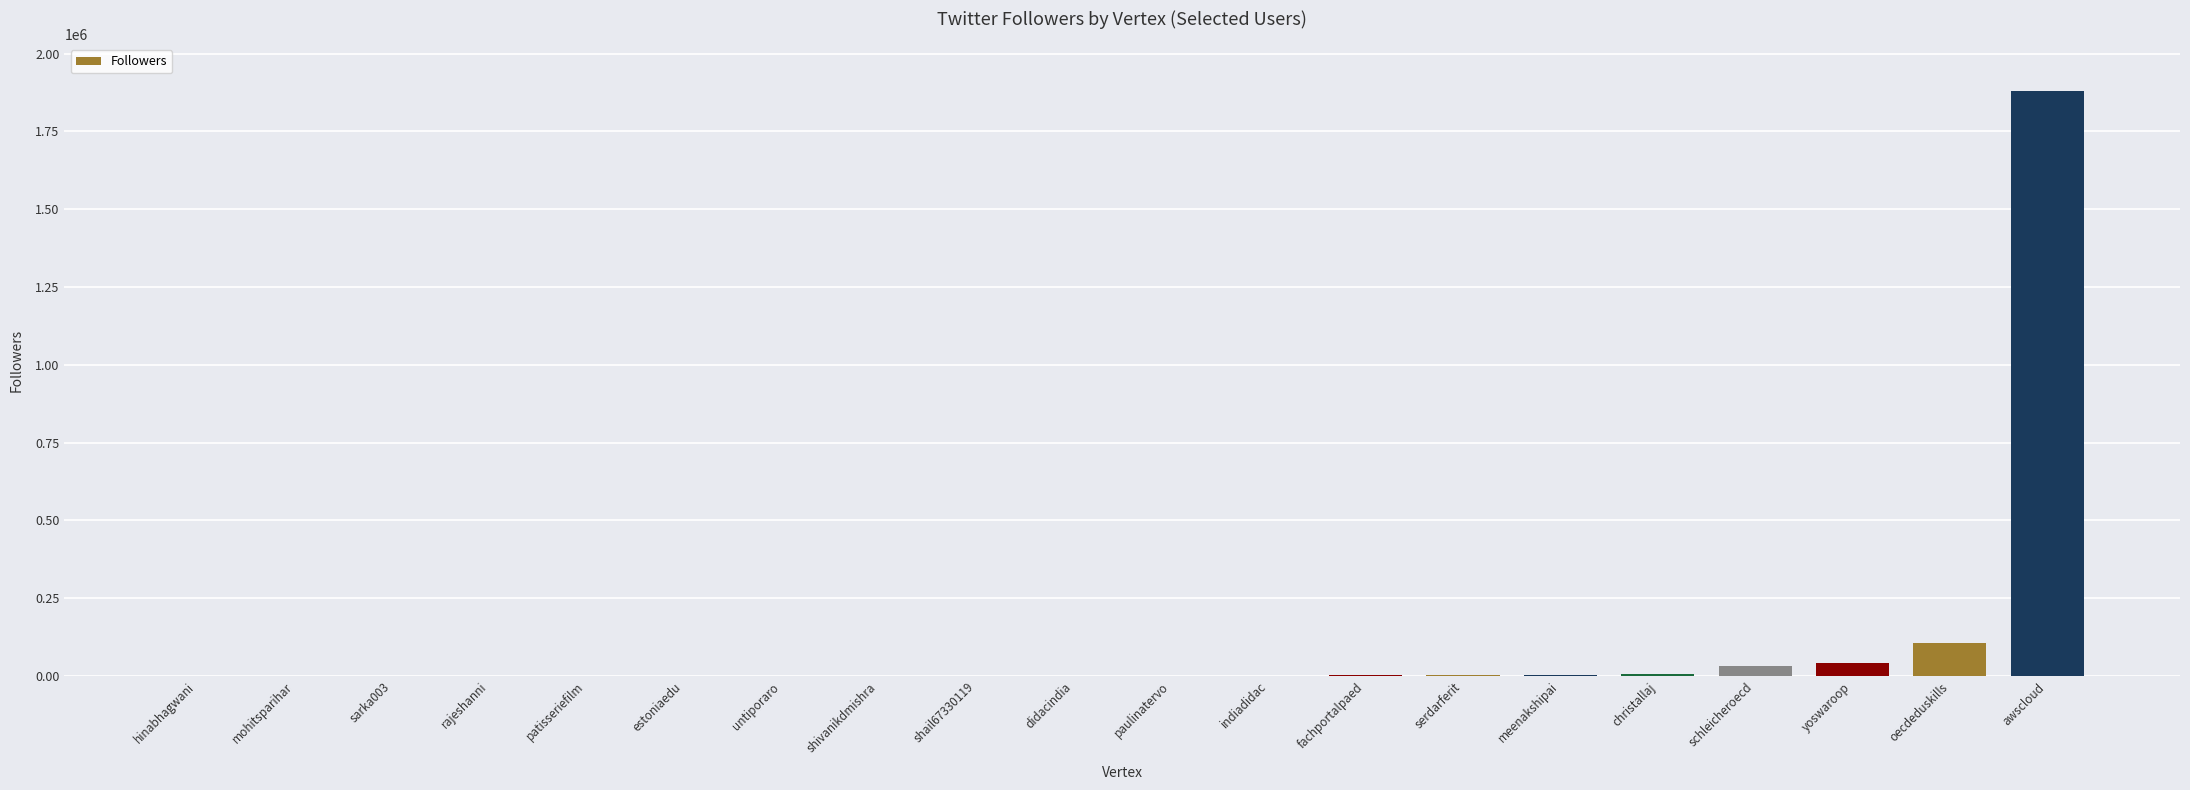

Is it true that the value at oecdeduskills is 106472?

True